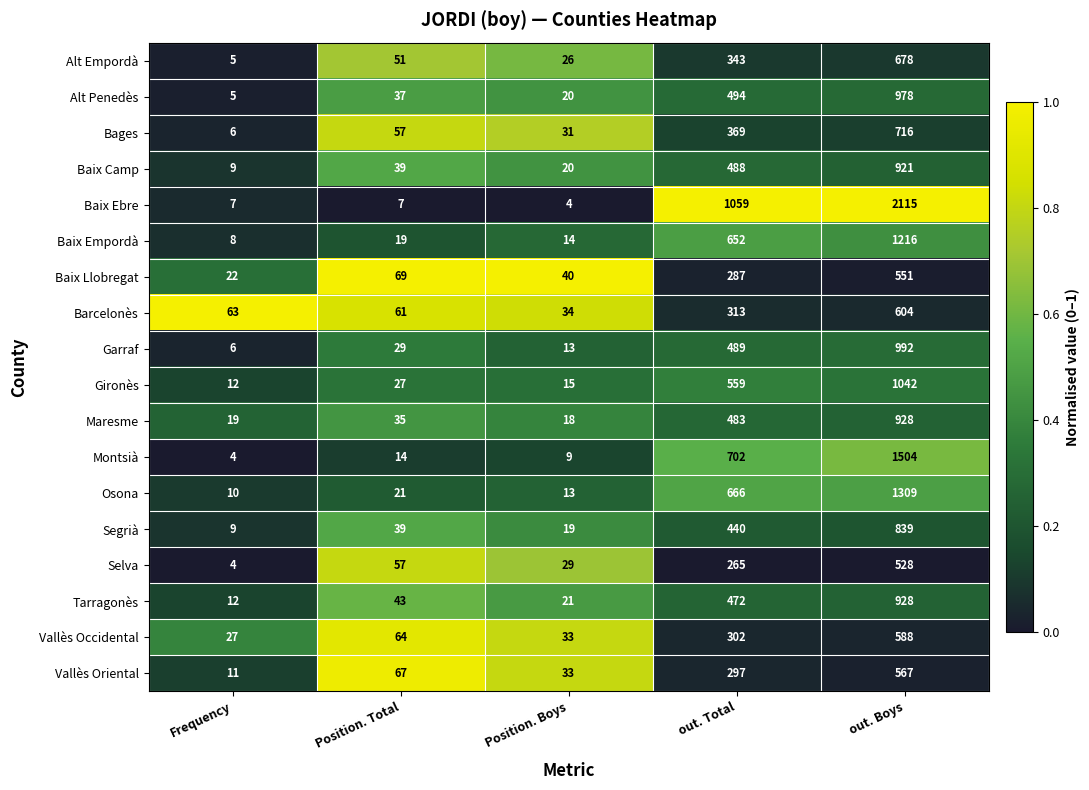

What is the sum of all Baix Llobregat values?

969